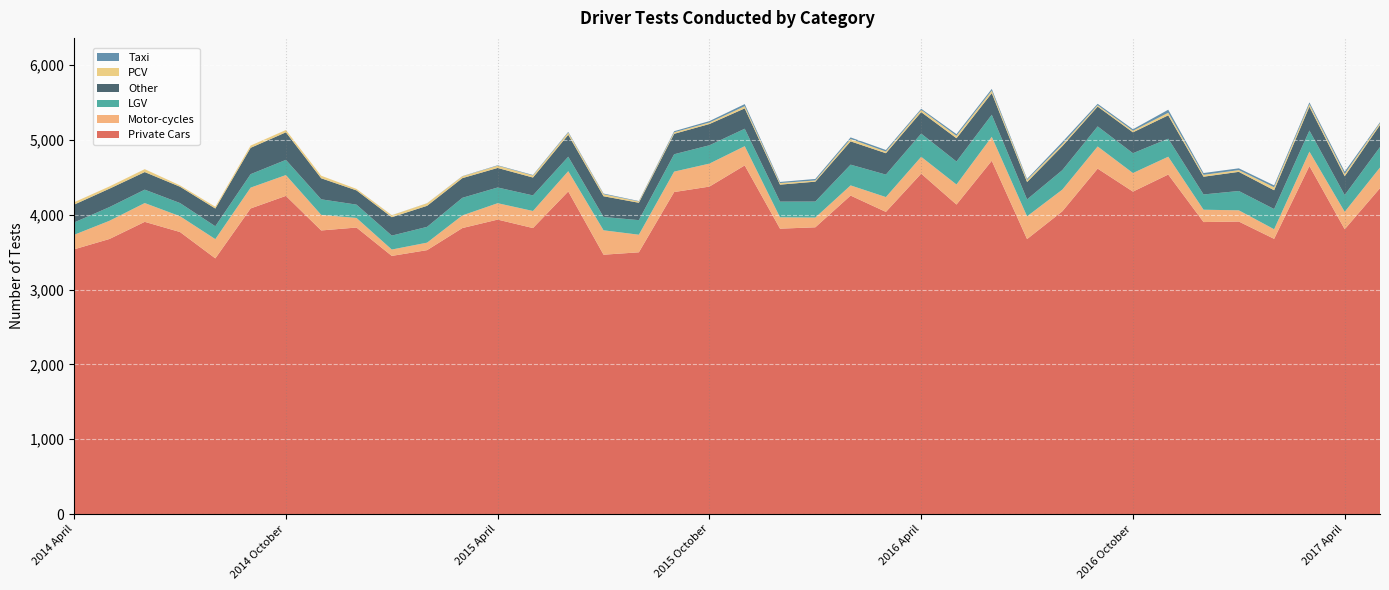

Reading left to right, transcribe all the data shown in this chart.

Private Cars: 3537	3675	3904	3768	3416	4083	4251	3789	3828	3449	3526	3821	3934	3821	4310	3465	3497	4302	4375	4658	3813	3831	4255	4037	4548	4135	4720	3674	4045	4615	4308	4536	3901	3908	3677	4650	3805	4354
Motor-cycles: 194	243	251	211	257	278	278	208	128	85	100	169	219	228	271	326	235	273	307	257	152	130	136	198	225	268	320	304	290	296	248	238	165	150	128	192	233	276
LGV: 165	183	179	176	172	180	203	208	178	186	211	235	210	208	193	178	195	232	245	233	209	214	277	300	310	307	295	226	260	268	265	241	204	258	270	282	224	273
Other: 238	246	235	218	237	352	368	281	190	246	281	263	261	239	293	277	232	273	284	272	227	266	311	286	287	311	289	232	321	265	279	312	237	256	251	319	251	295
PCV: 32	30	39	18	24	30	31	34	20	26	34	24	30	27	29	27	17	20	20	29	21	16	32	22	30	32	33	27	26	18	21	34	25	23	40	34	31	24
Taxi: 0	0	0	0	0	0	0	0	0	1	1	3	6	7	10	9	6	15	19	28	15	20	21	21	15	23	23	15	29	19	20	41	24	24	25	23	30	13